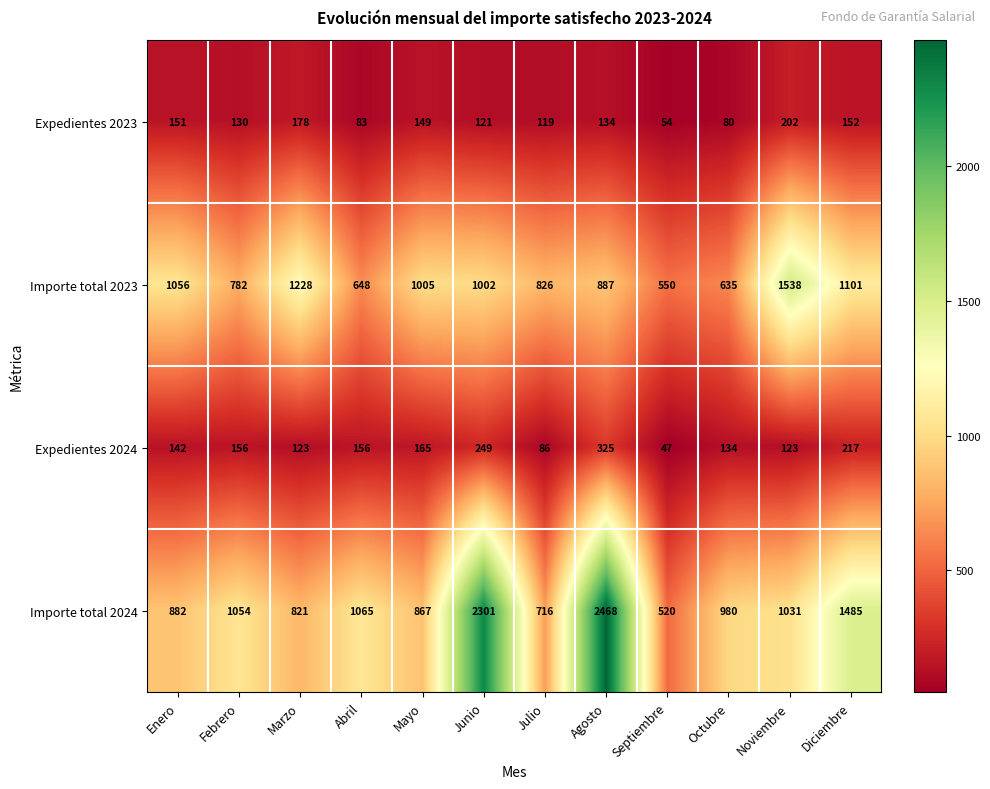

What is the total value across all series at Enero?

2231